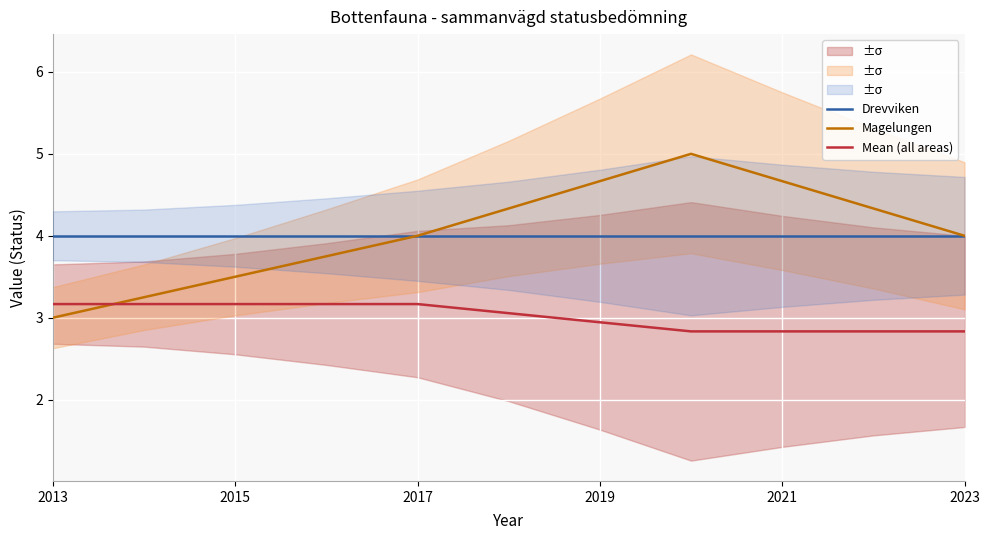

At how many categories does at least one series exceed 3?

11